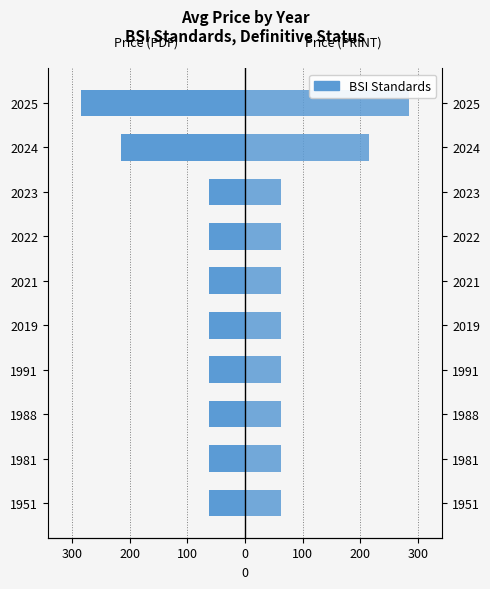

Which series changed the most between 1981 and 2023?

Price (PDF)